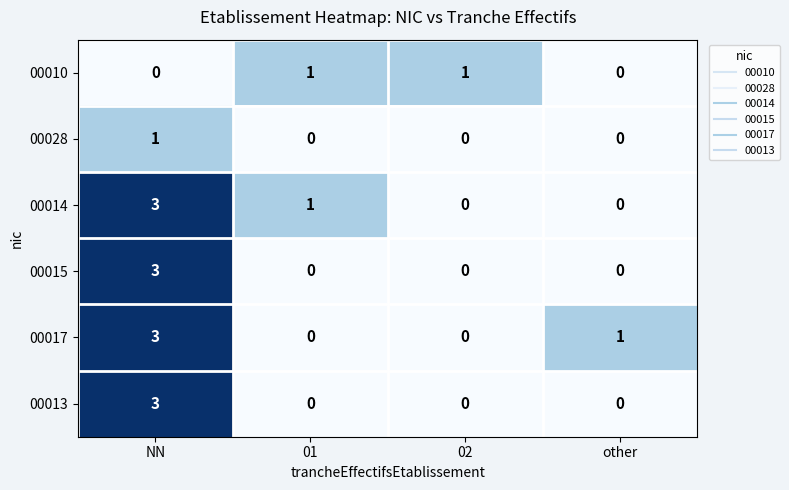

True or false: 00013 has a value of 3 at NN.

True